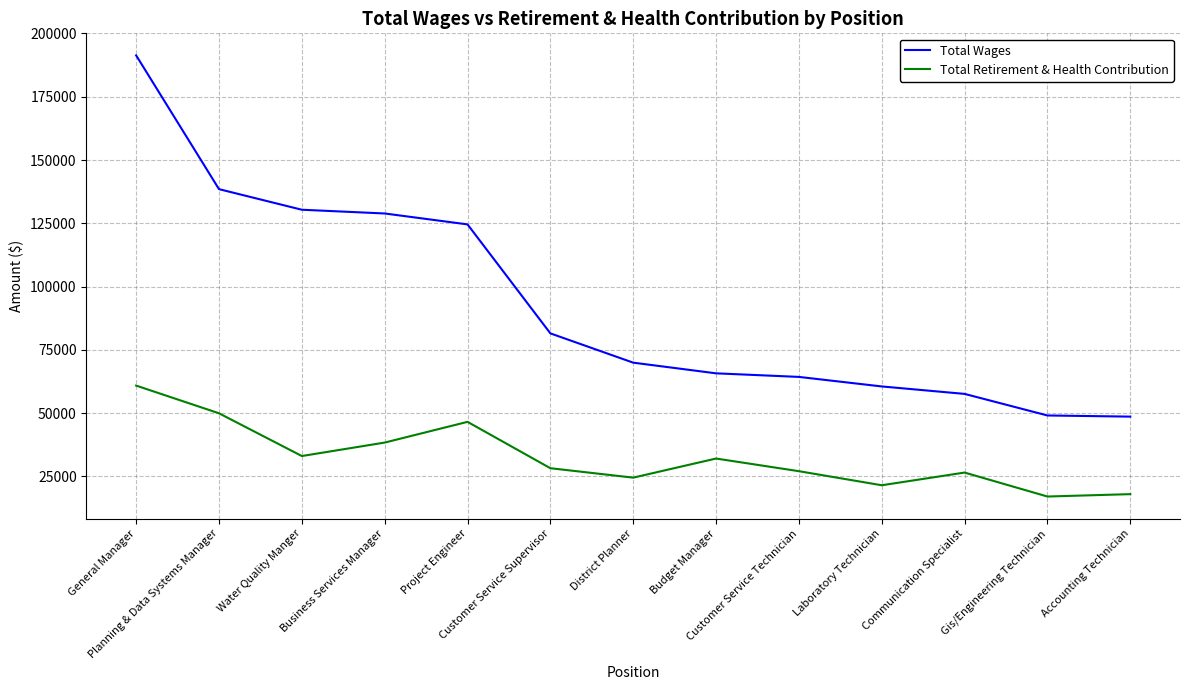

What position from the right is Customer Service Supervisor?

8